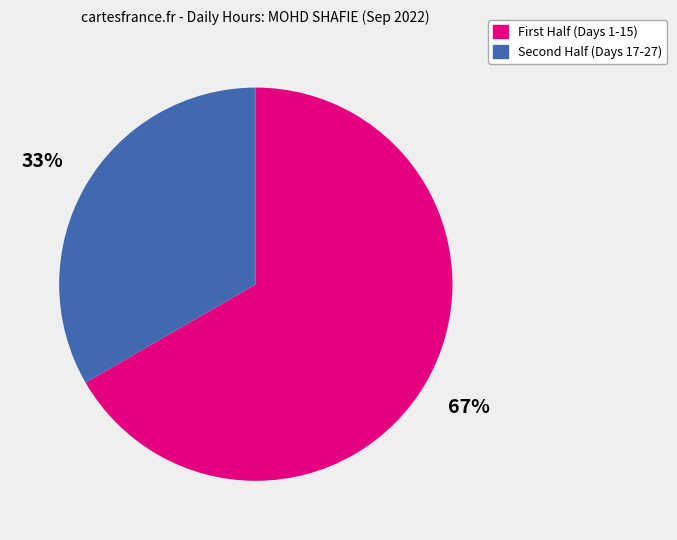

To the nearest percent, what is the average slice percentage?

50%